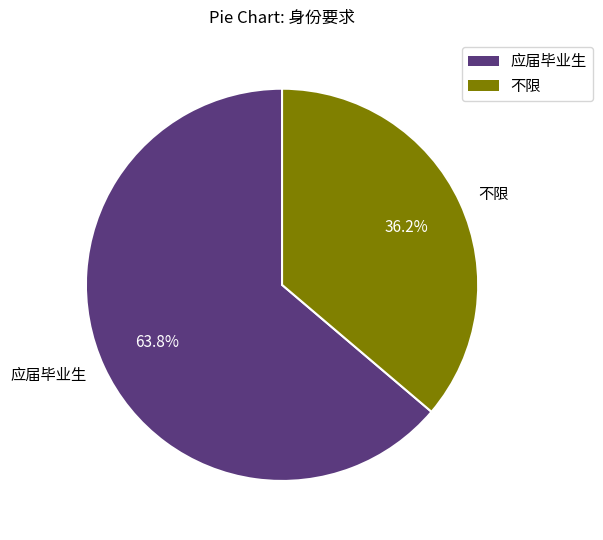

Which has a higher value, 应届毕业生 or 不限?

应届毕业生